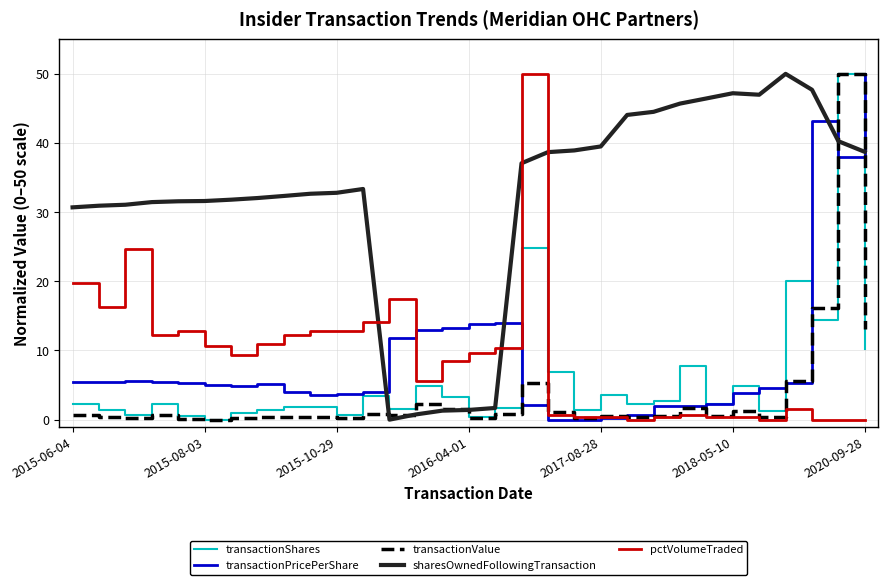

What is the greatest value displayed?

50.0